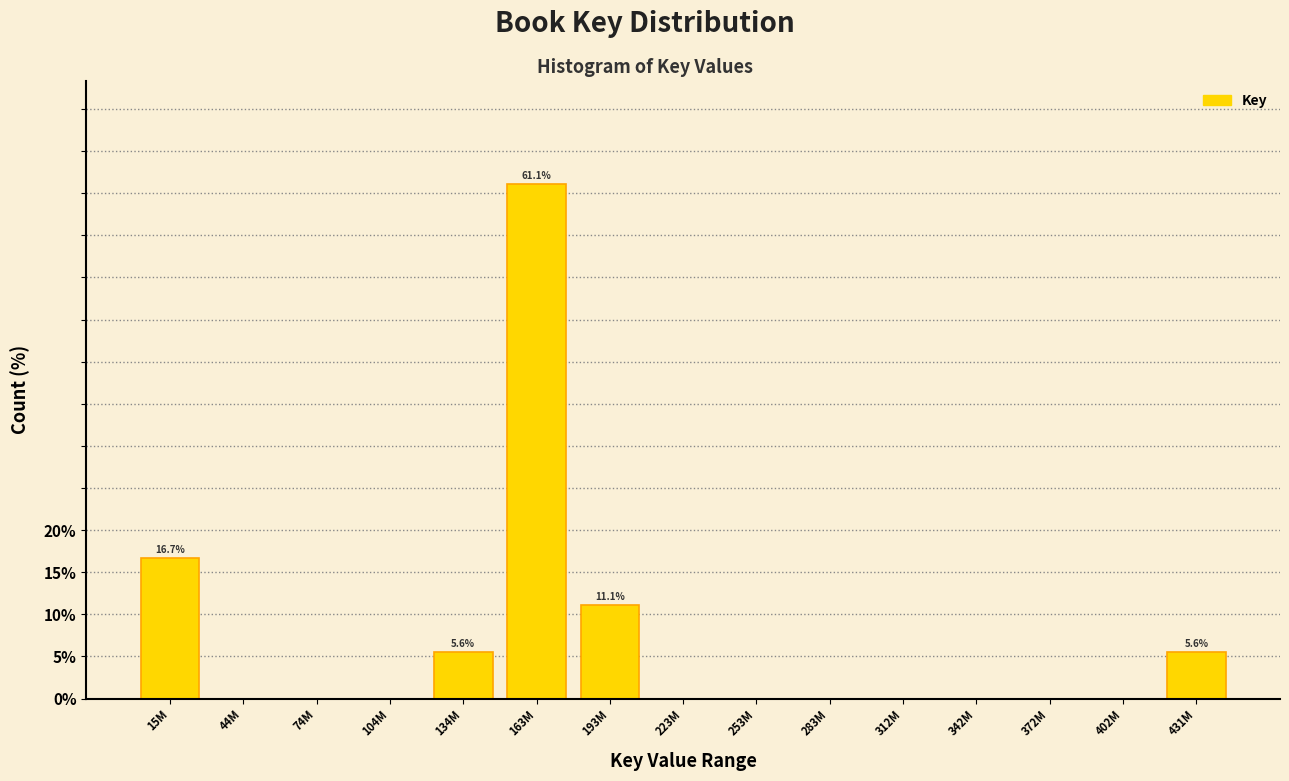

Reading left to right, list all the values displayed in this chart.

15M=16.7	44M=0.0	74M=0.0	104M=0.0	134M=5.6	163M=61.1	193M=11.1	223M=0.0	253M=0.0	283M=0.0	312M=0.0	342M=0.0	372M=0.0	402M=0.0	431M=5.6